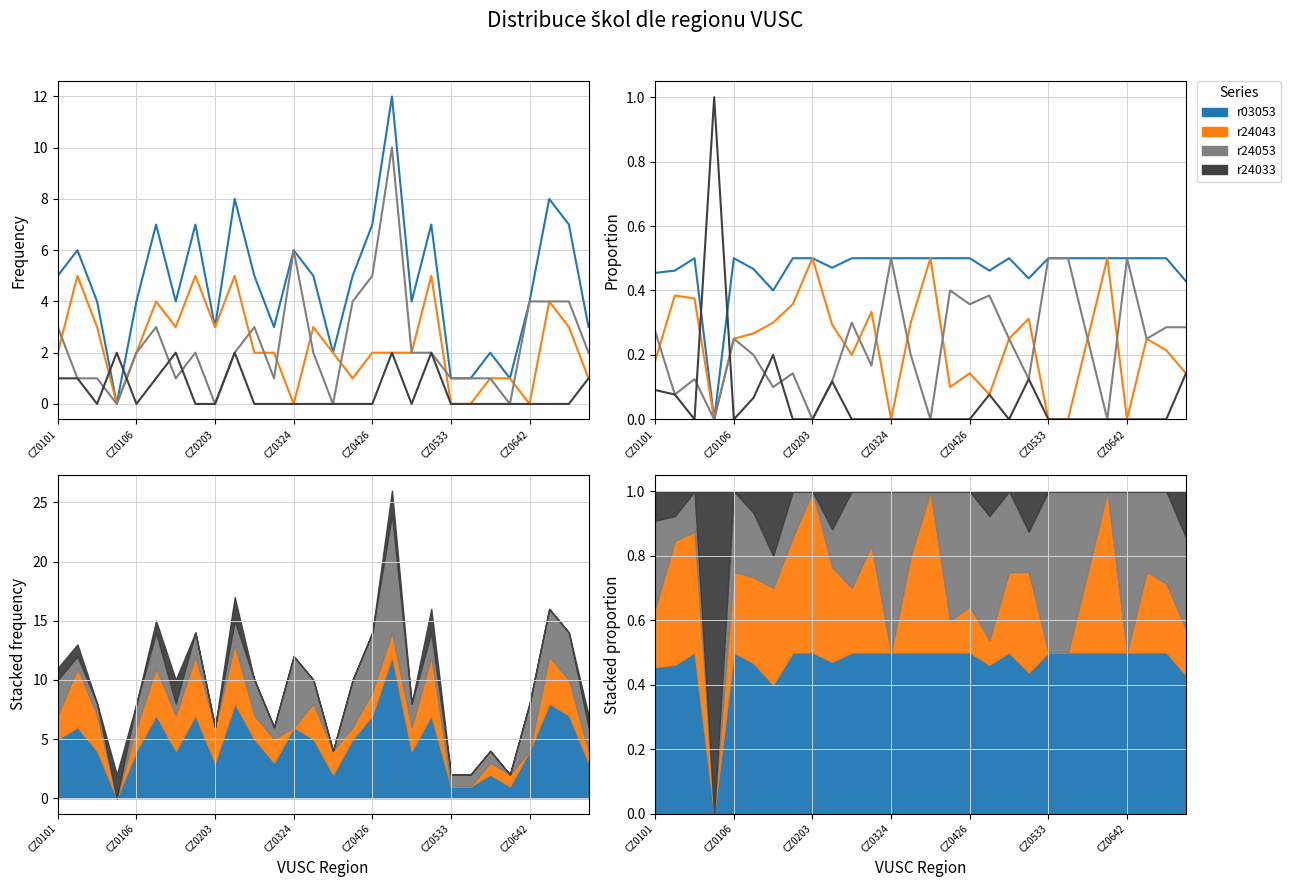

Is the value of r24033 at 7 greater than the value of r03053 at CZ0324?

No